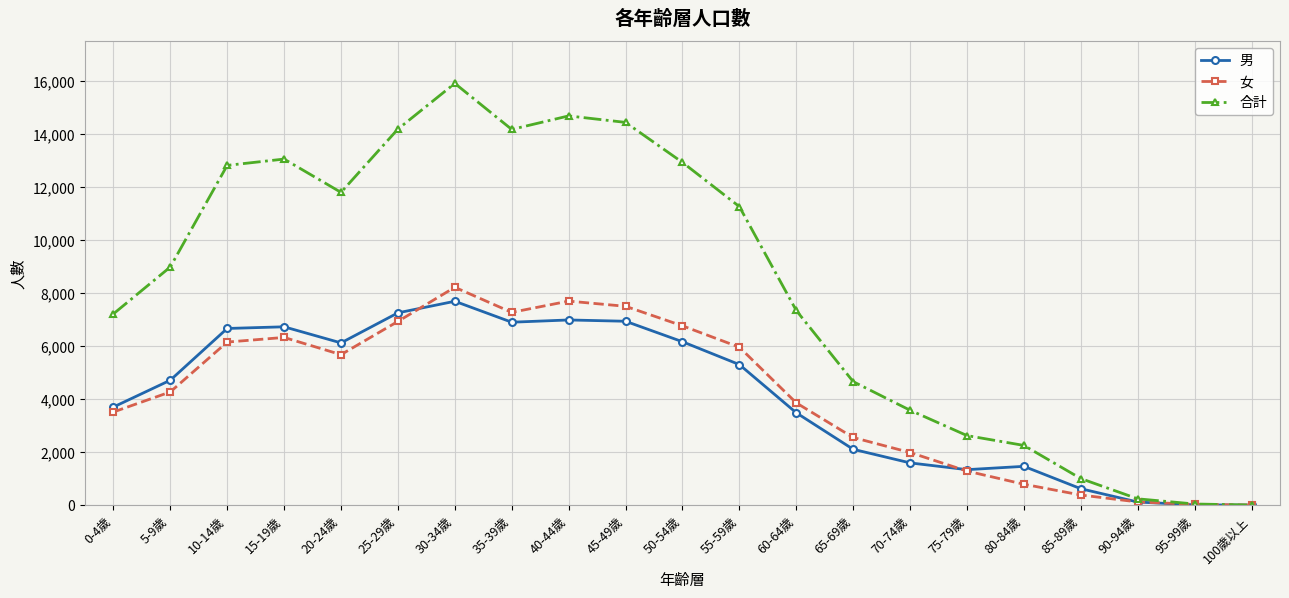

Which series changed the most between 0-4歲 and 70-74歲?

合計